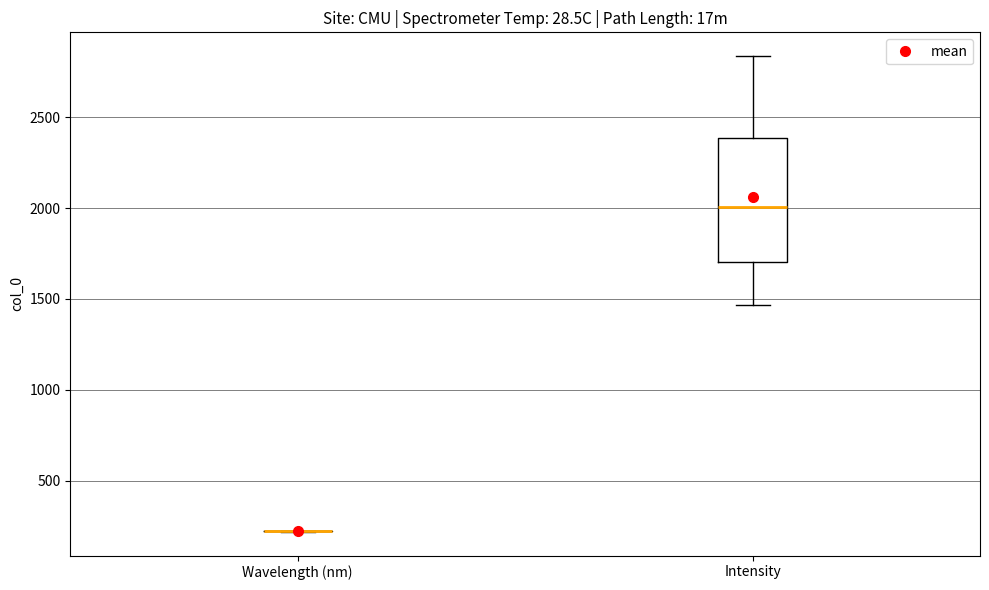

Reading left to right, transcribe this box plot: for each box, give where its median line is, the range the box spans, and where its two whiskers end, as read against the y-axis. The values are not printed on the chart, so give them approximately, as read against the axis.

Wavelength (nm): box collapsed to a line at 200, whiskers 200 to 200
Intensity: median 2000, box 1700 to 2400, whiskers 1450 to 2850